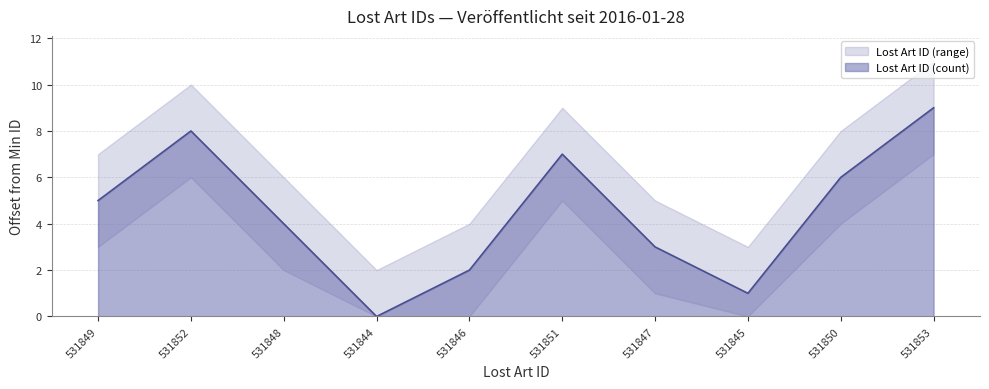

Which category has the highest value across all series?

531853